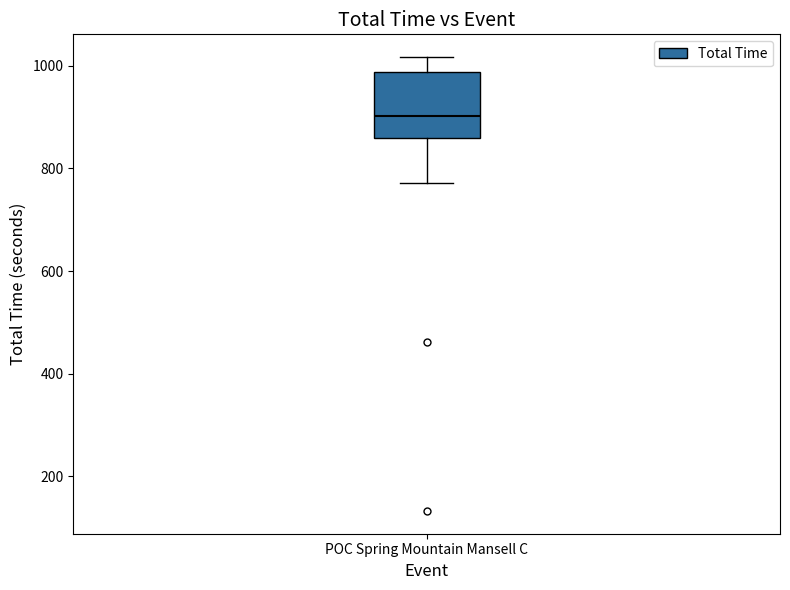

Transcribe this box plot: give where the median line is, the range the box spans, and where the two whiskers end, as read against the y-axis. The values are not printed on the chart, so give them approximately, as read against the axis.

median 900, box 860 to 980, whiskers 780 to 1020